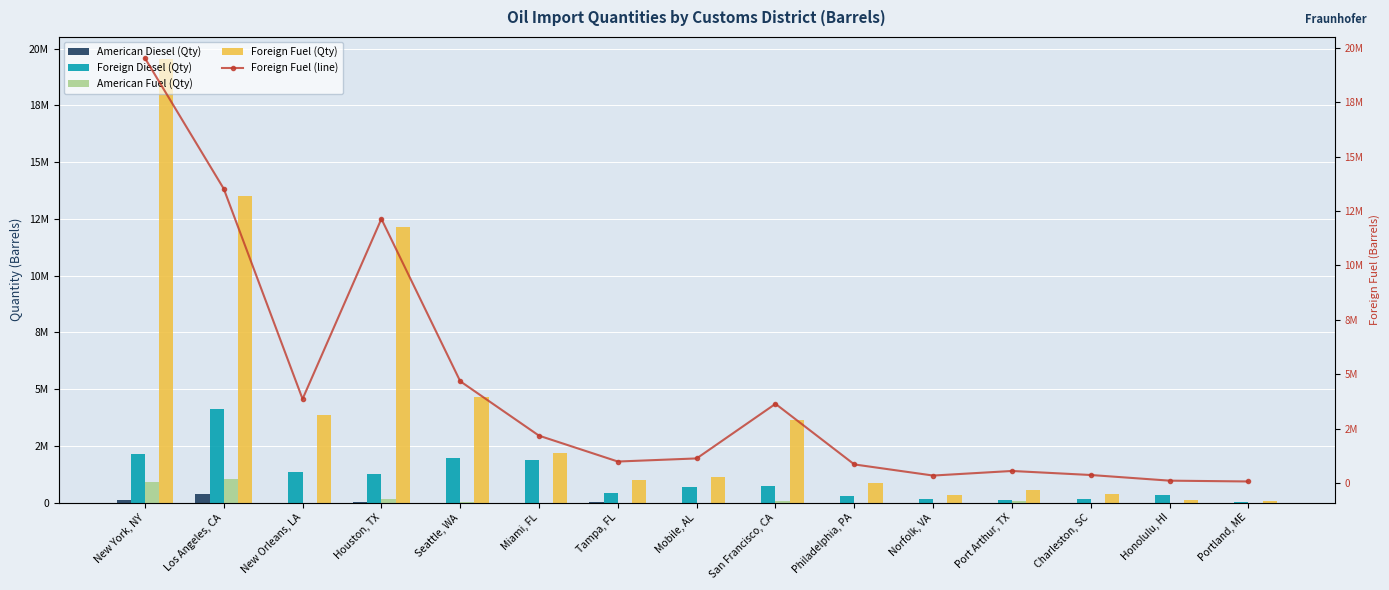

How many data points in Foreign Fuel (Qty) are above 1123889?

7